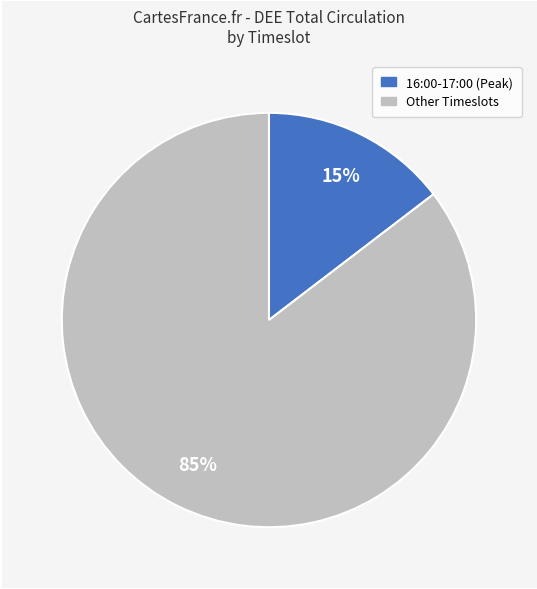

To the nearest percent, what is the average slice percentage?

50%